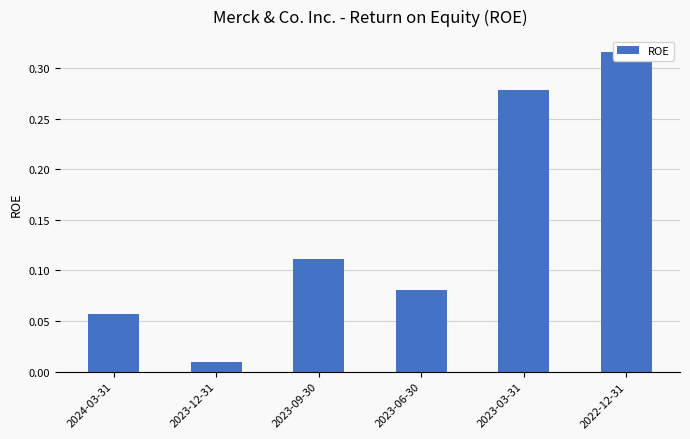

Which has a higher value, 2022-12-31 or 2023-12-31?

2022-12-31